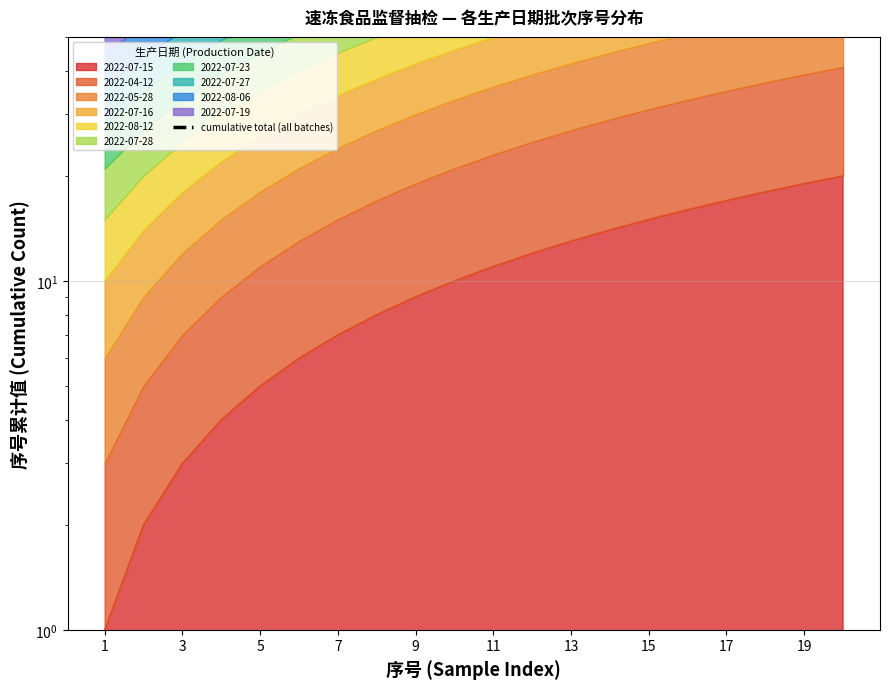

At which label is the value closest to 150?

19